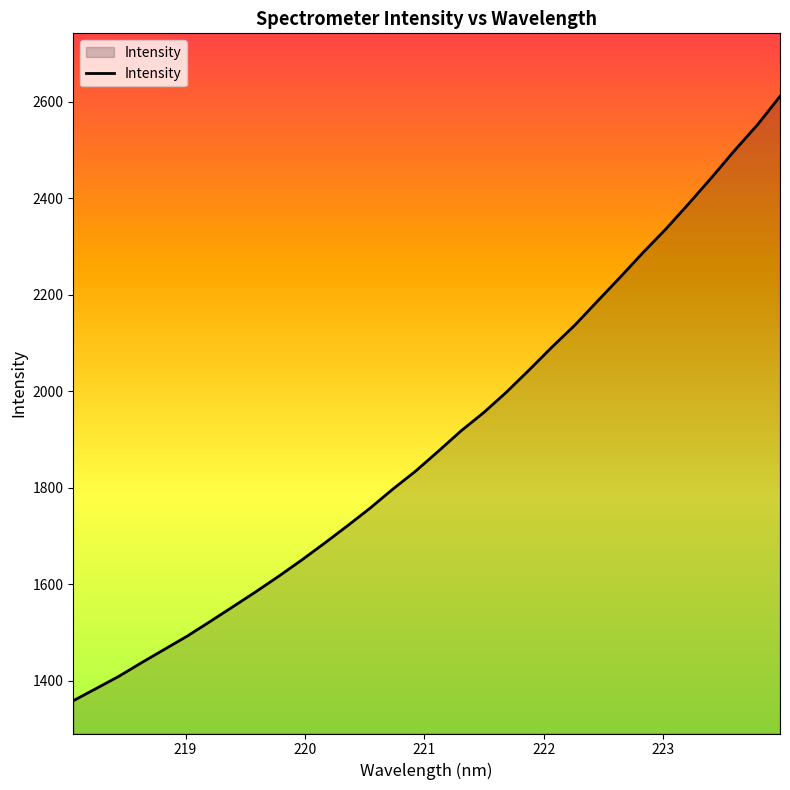

What is the smallest value displayed?

1358.7